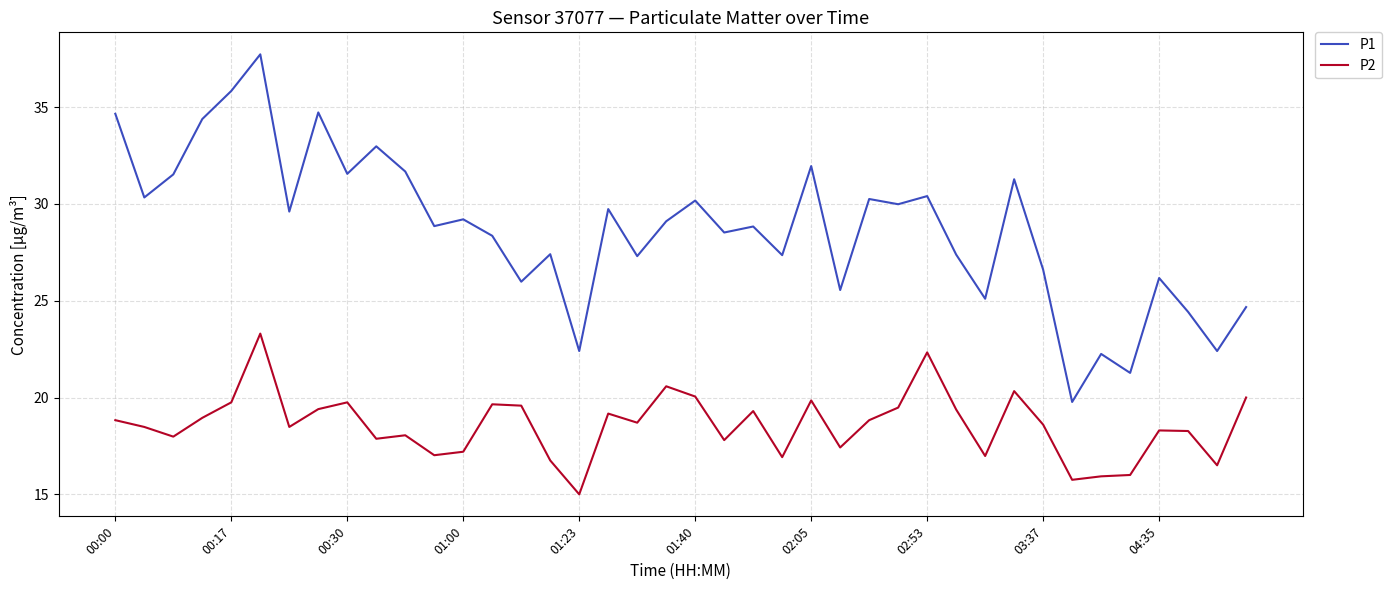

True or false: P2 and P1 cross at least once.

False